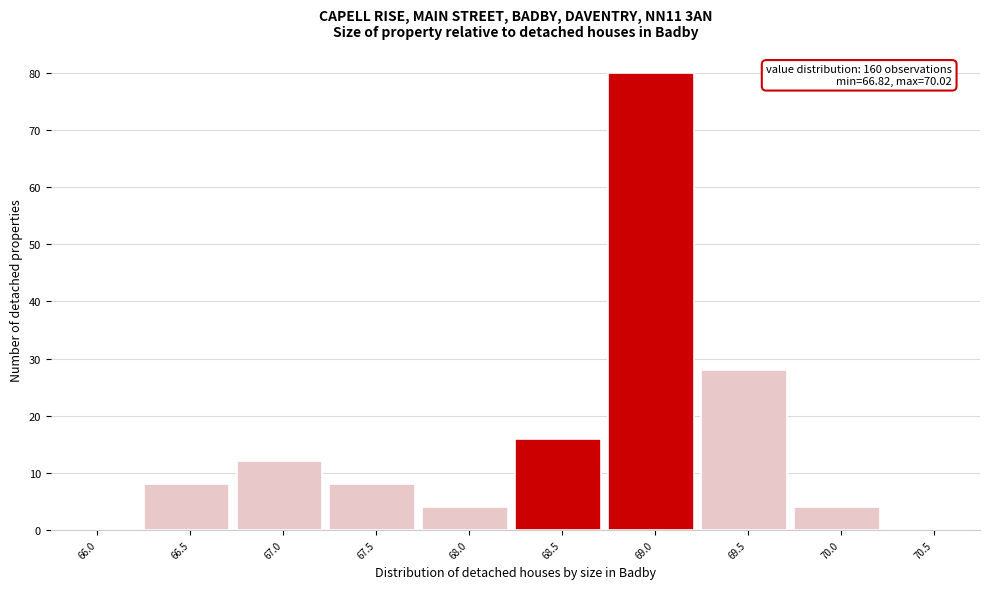

Reading left to right, what are all the values shown in this chart?

66.0=0	66.5=8	67.0=12	67.5=8	68.0=4	68.5=16	69.0=80	69.5=28	70.0=4	70.5=0